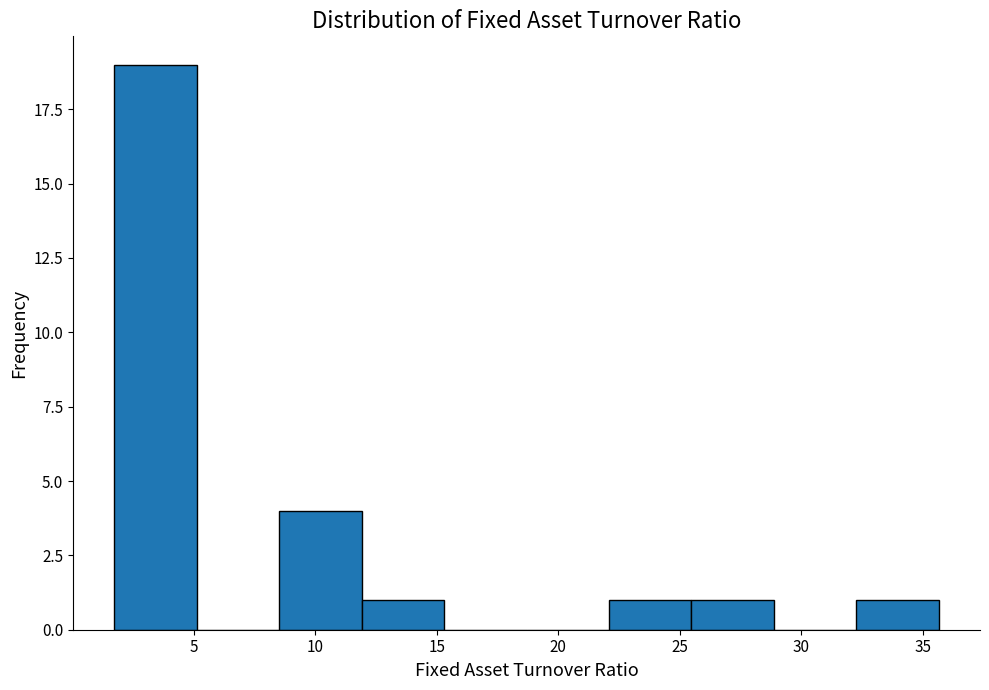

How tall is the bar that spans 8.5 to 12.0 on the x-axis? Neither the bar edges nor the heights are printed on the chart, so give them approximately, as read against the axes.

4